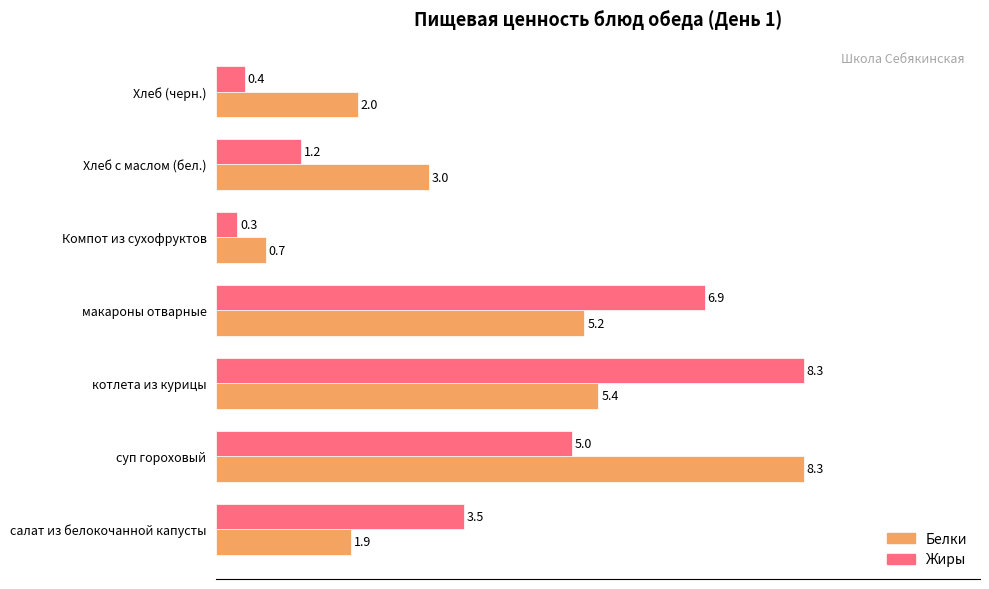

What are all the series names shown in the legend?

Белки, Жиры